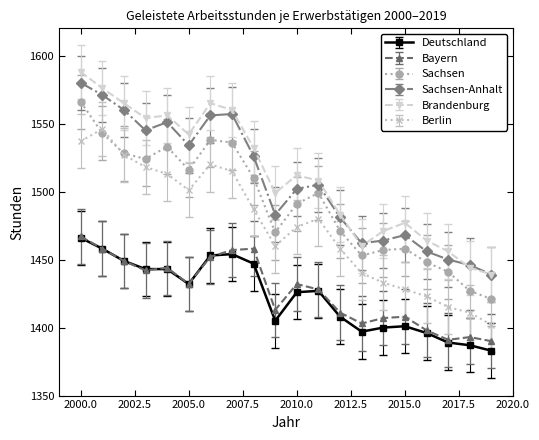

How many values in the Brandenburg series are below 1512?

10